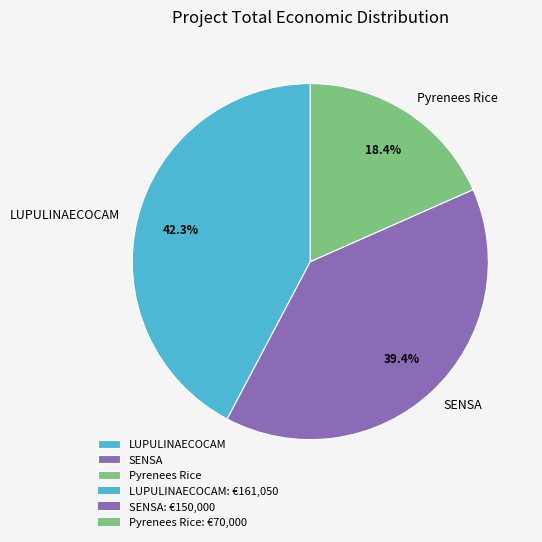

Rank the categories by value from lowest to highest.

Pyrenees Rice, SENSA, LUPULINAECOCAM